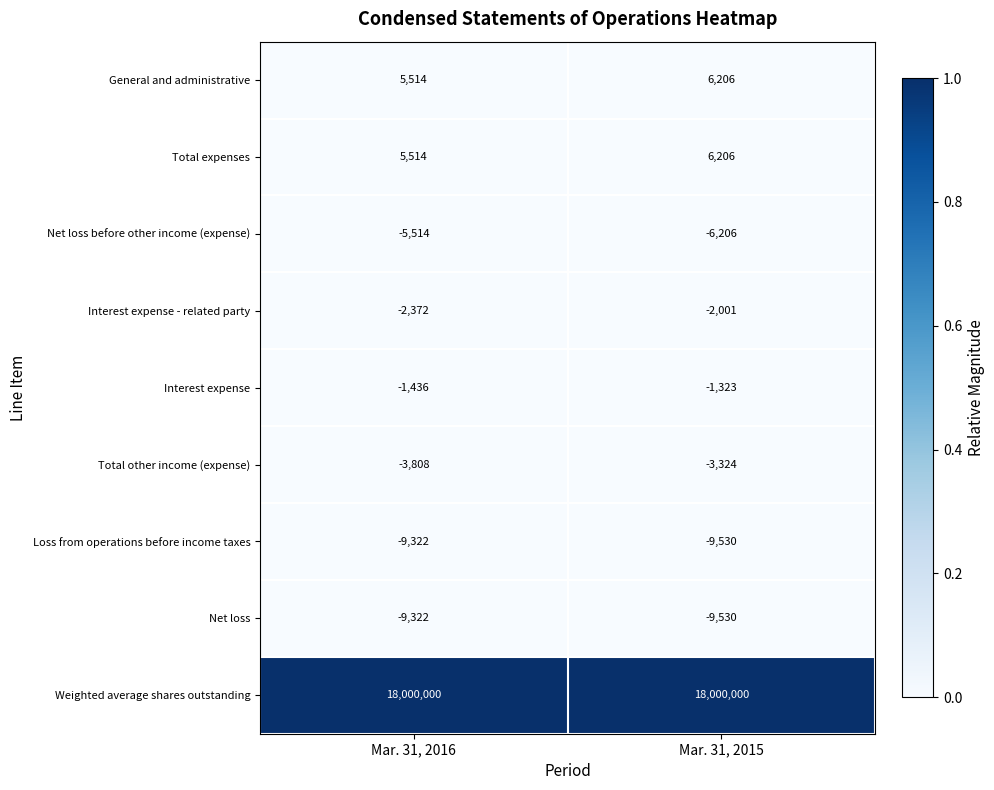

At how many categories does at least one series exceed 0?

2